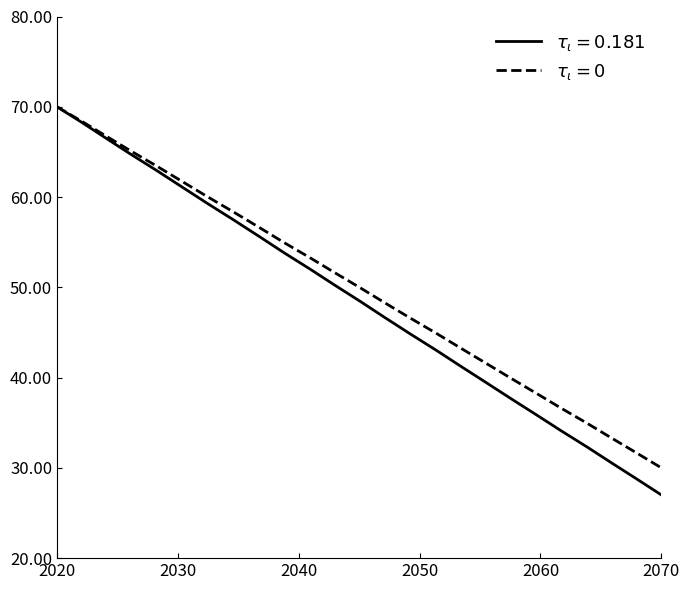

What is the maximum value shown in the chart?

70.0